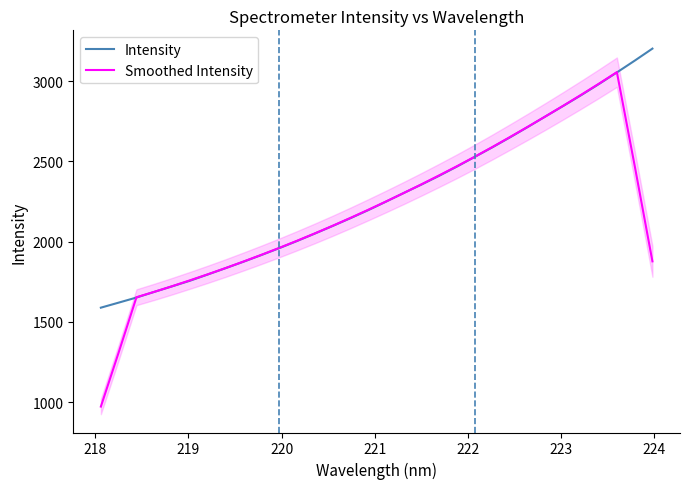

How many lines are shown in the chart?

2